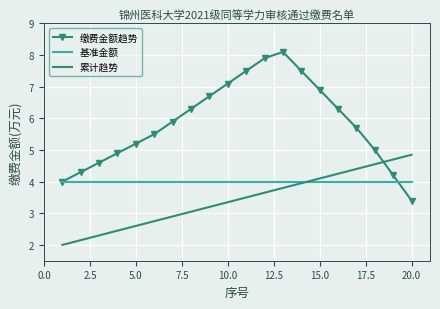

Which series has the widest spread of values?

缴费金额趋势